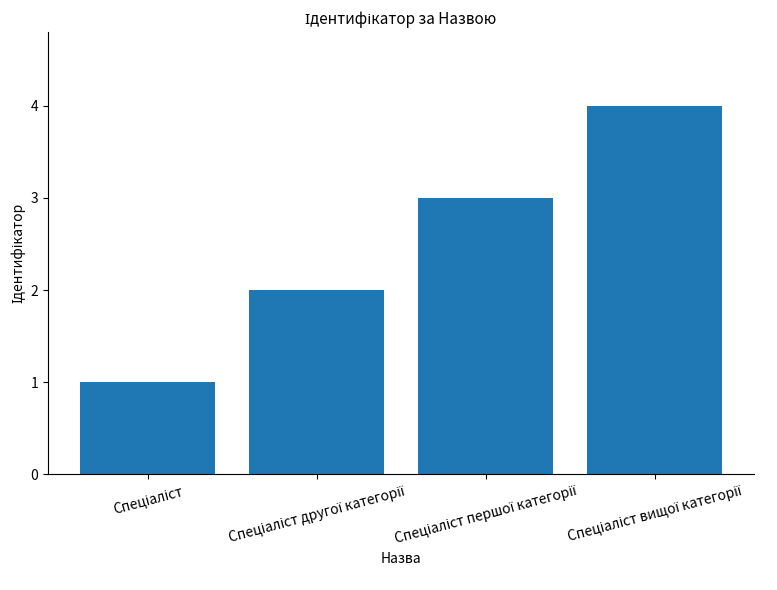

What is the sum of all values?

10